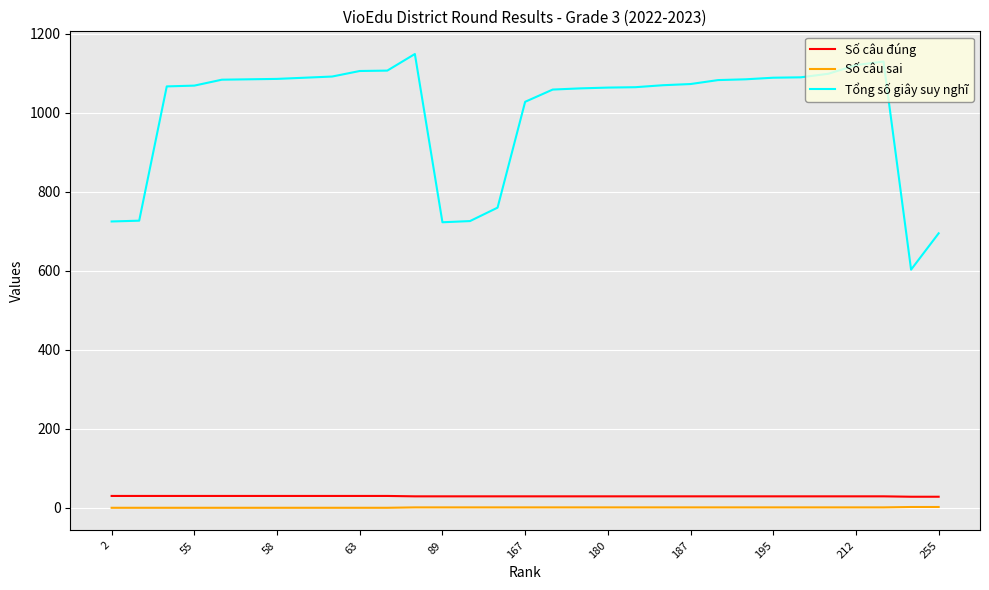

True or false: Số câu đúng and Số câu sai intersect in this chart.

False